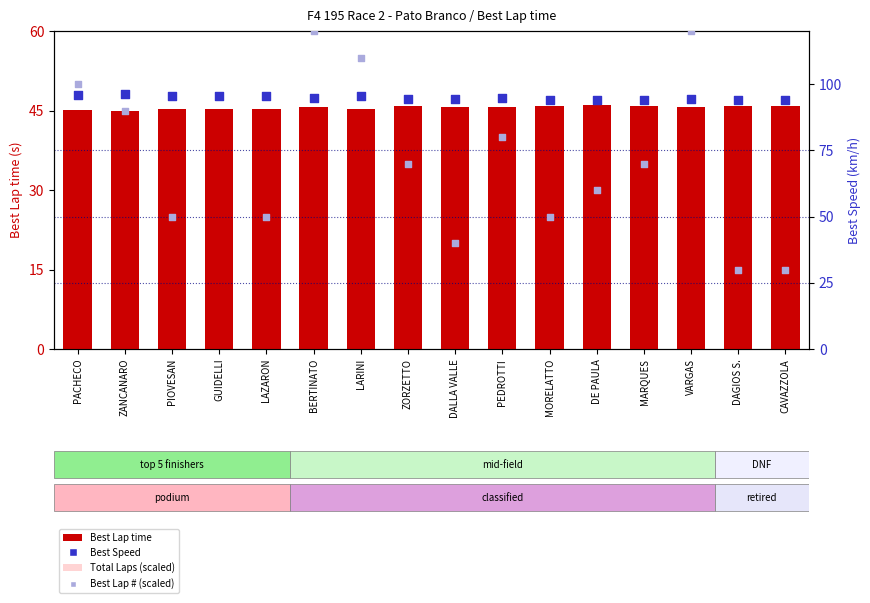

What is the total value across all series at GUIDELLI?

313.2